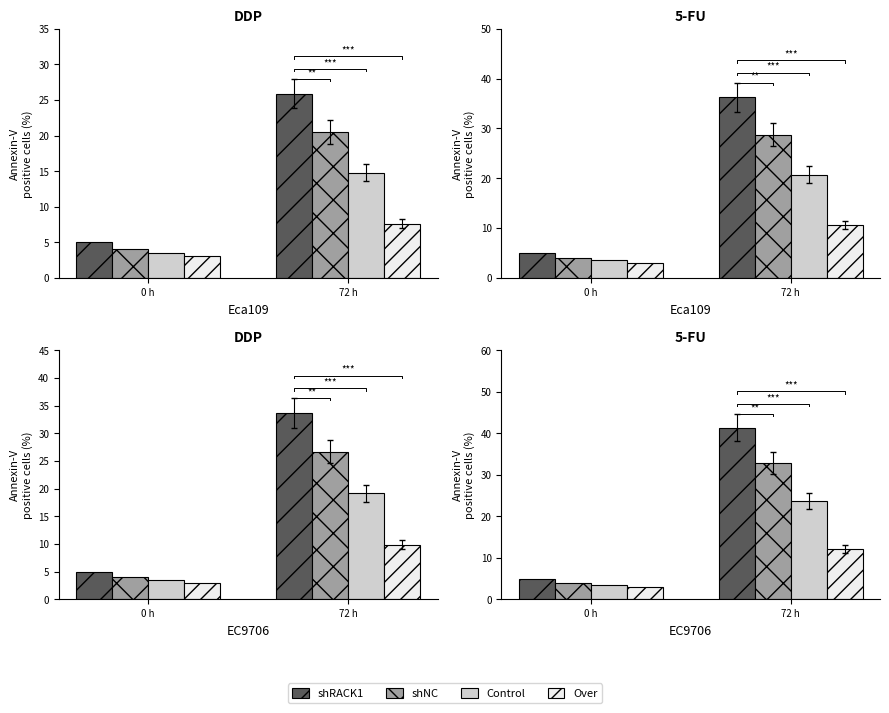

What is the sum of all Control values?

27.2